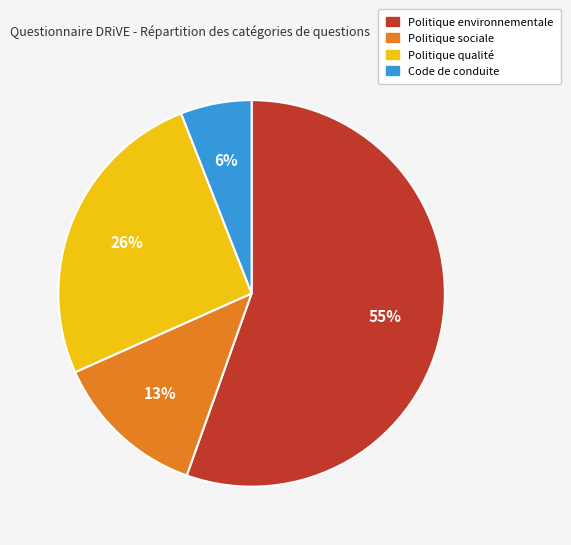

To the nearest percent, what is the combined percentage of Politique sociale and Politique qualité?

39%